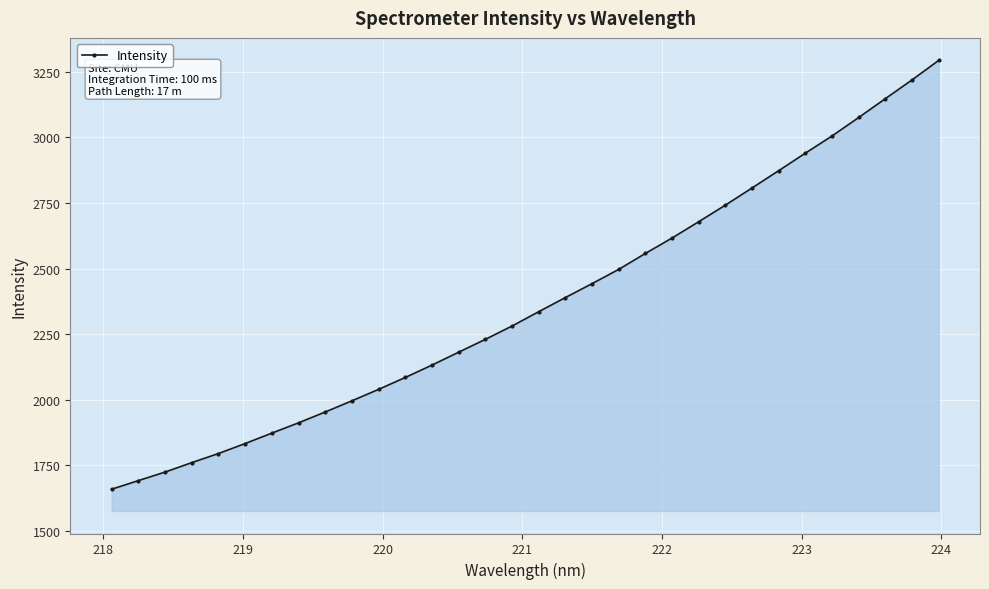

What is the maximum value shown in the chart?

3293.8